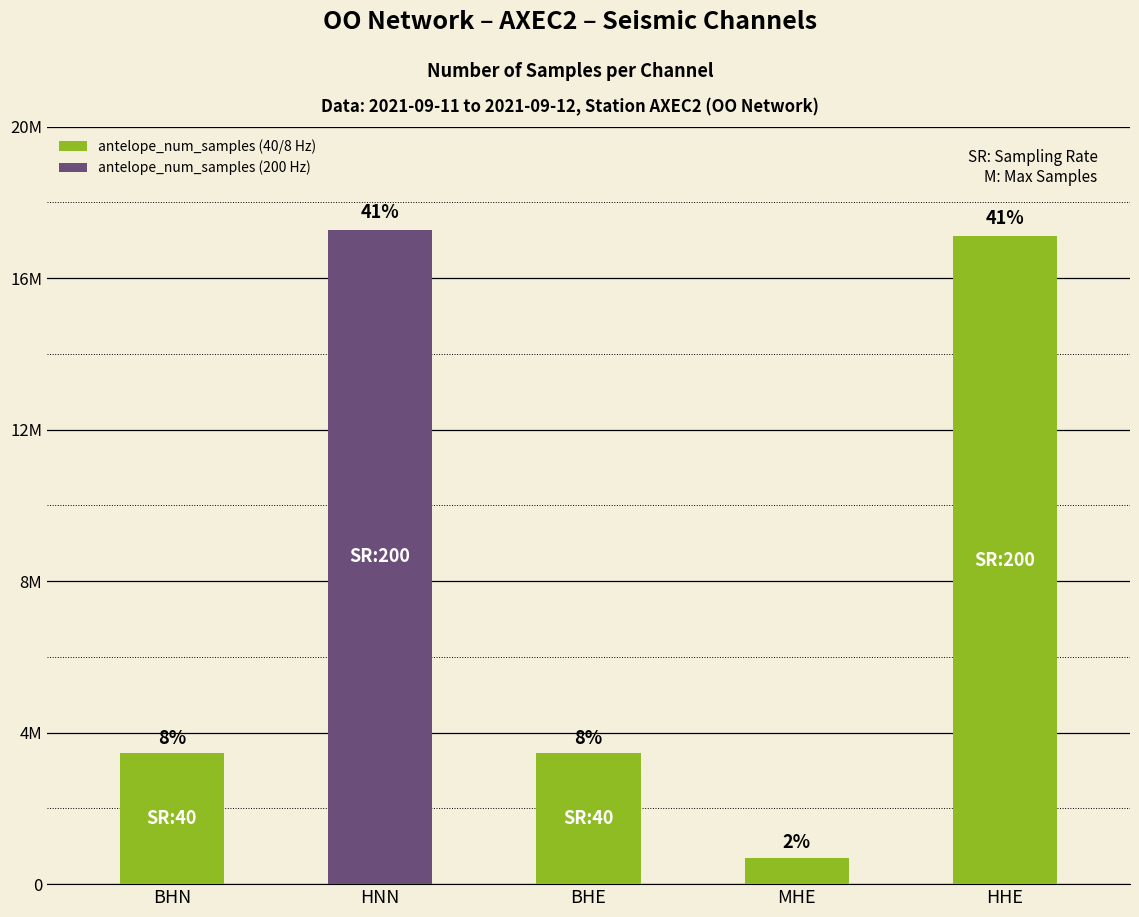

What is the minimum value shown in the chart?

691200